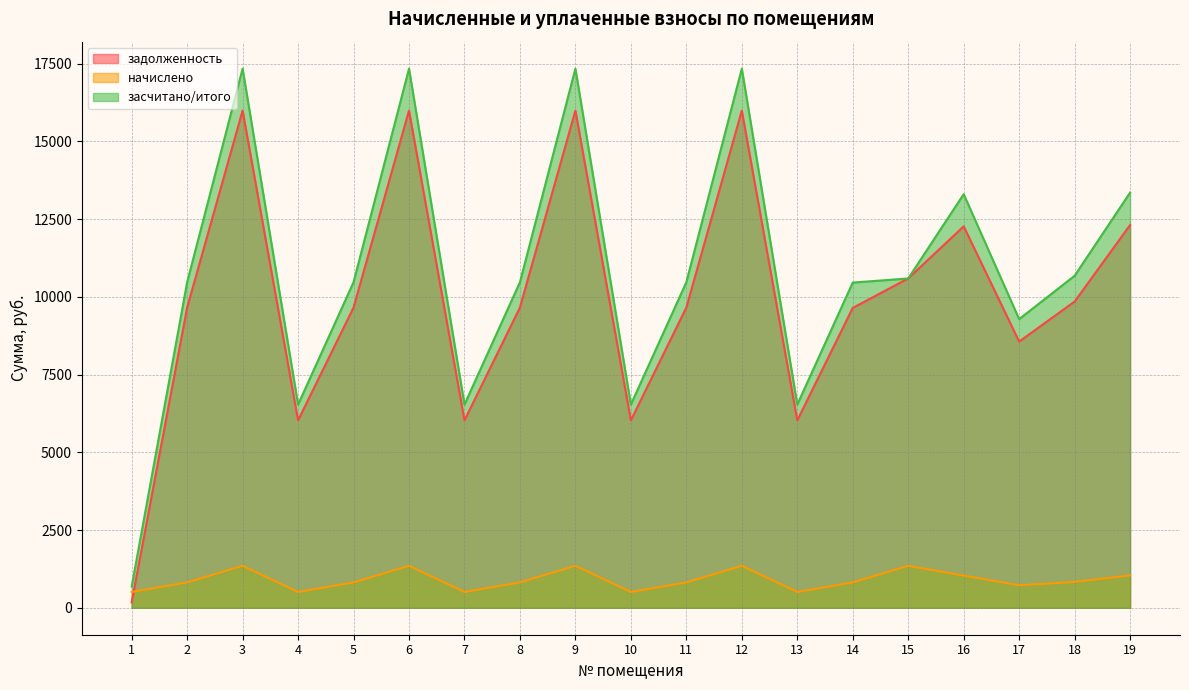

True or false: начислено has more than 0 points higher than both neighbors.

True